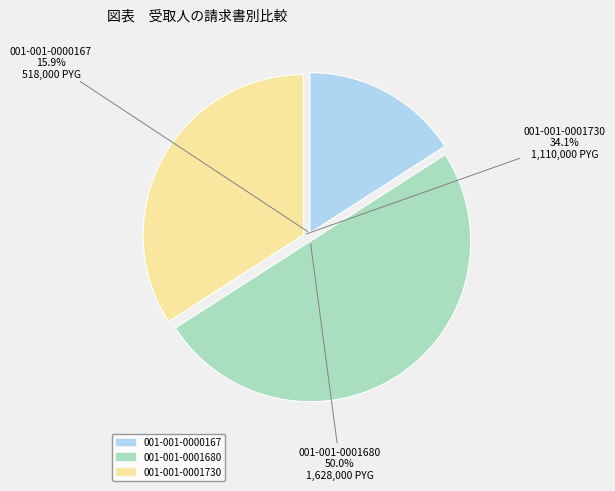

Which slice is the largest?

001-001-0001680